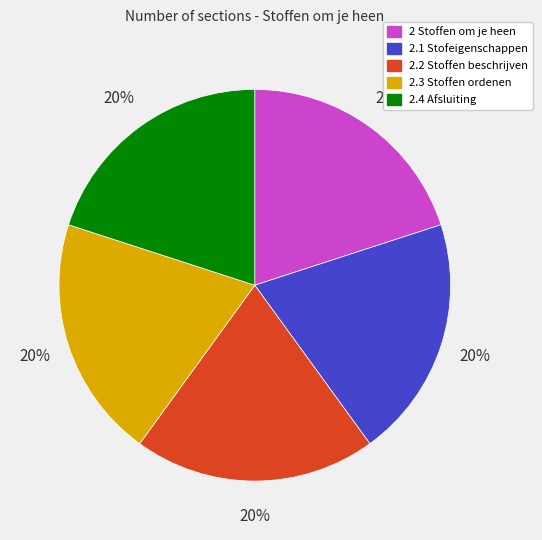

The 2.1 Stofeigenschappen slice represents 35% of the pie. True or false?

False